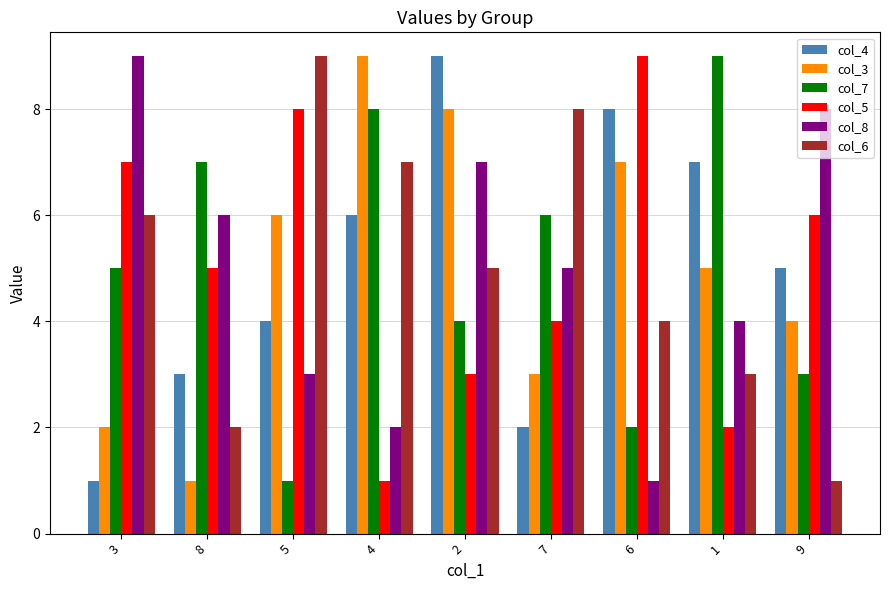

How many groups of bars are there?

9